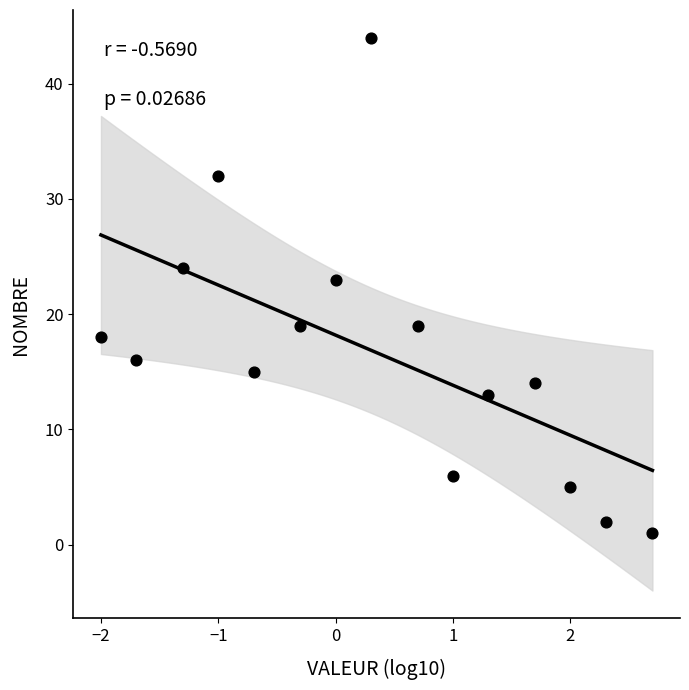

What Y value in the scatter plot is closest to 22?

23